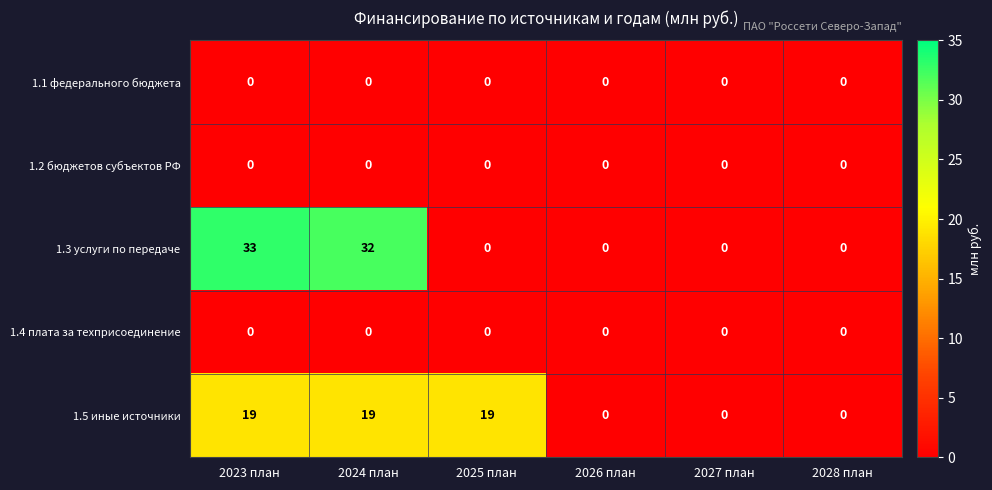

The value of 1.3 услуги по передаче at 2024 план is 56. True or false?

False